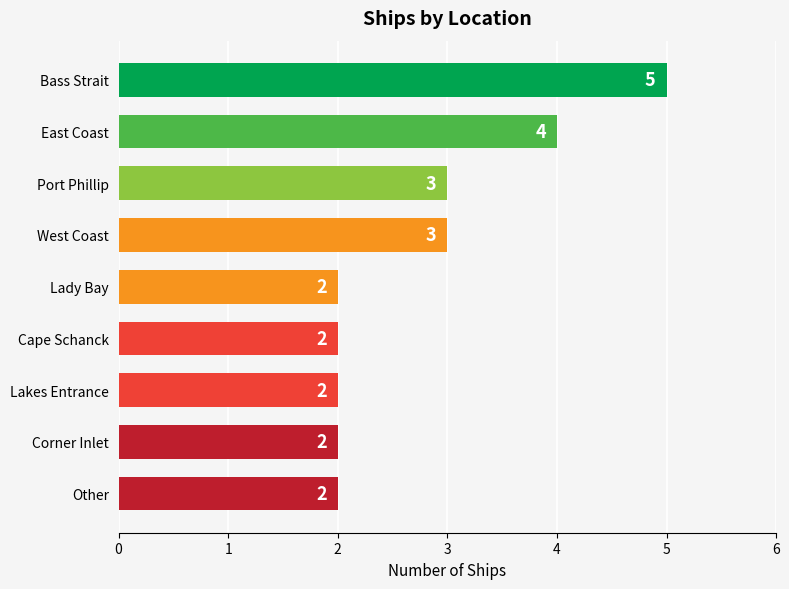

Count the values in the range 2 to 3.

7